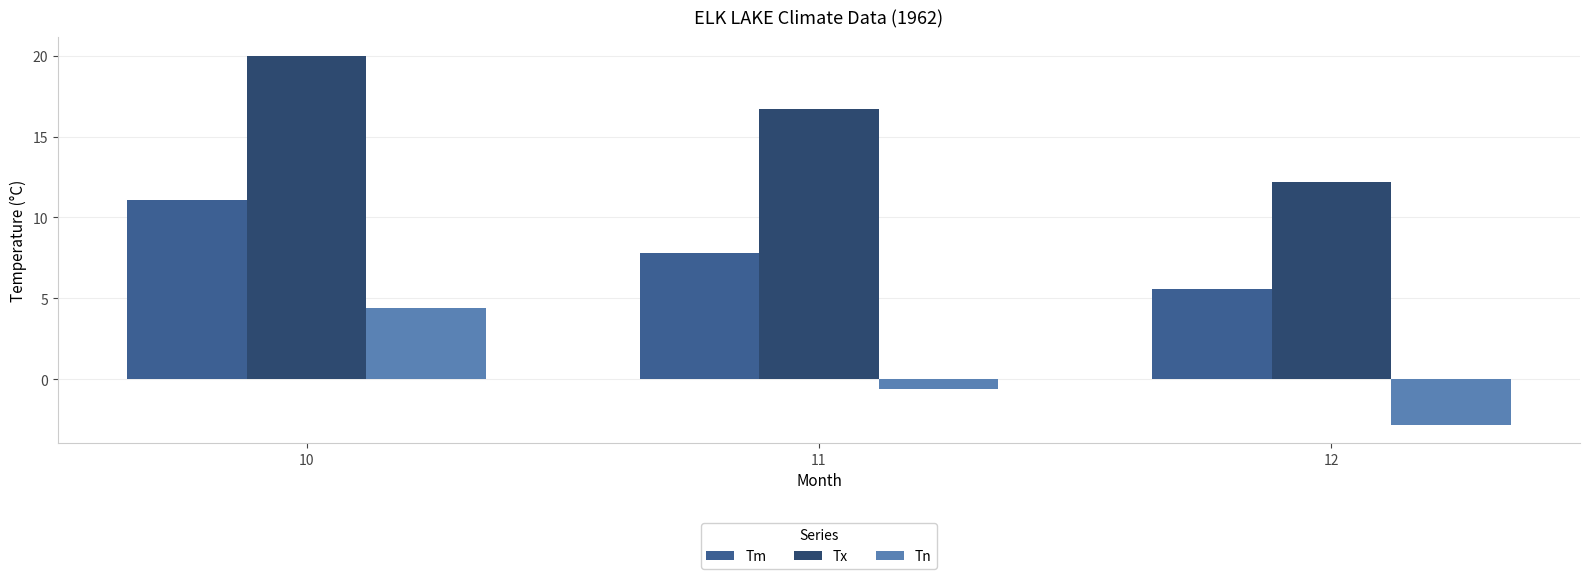

Which series has the largest range (max minus min)?

Tx